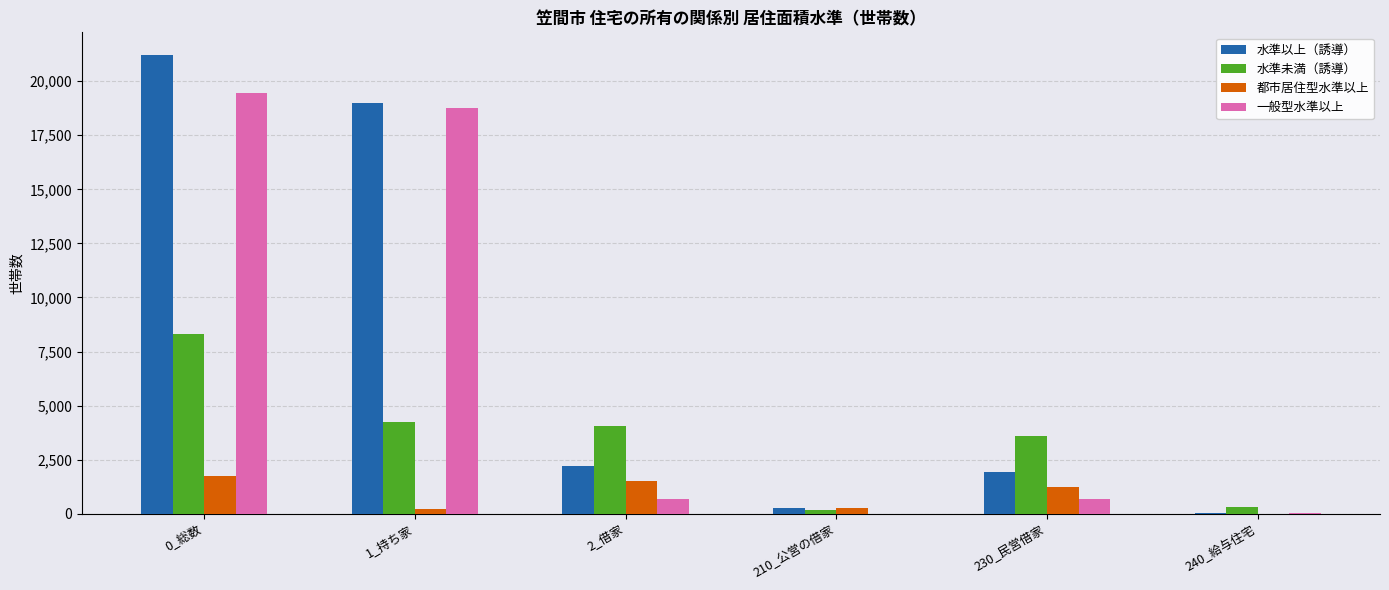

Is the value of 水準未満（誘導） at 0_総数 greater than the value of 一般型水準以上 at 0_総数?

No